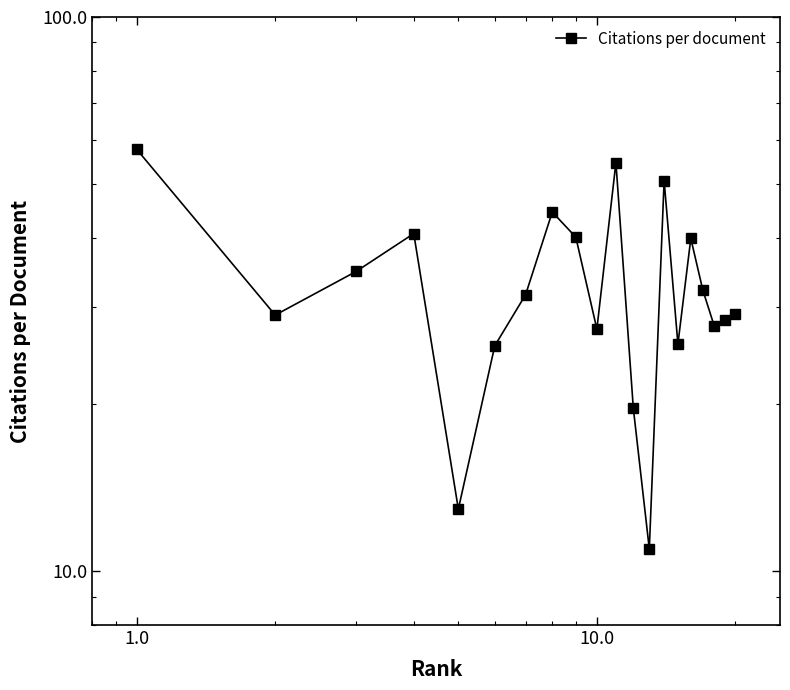

Does the chart have visible grid lines?

No